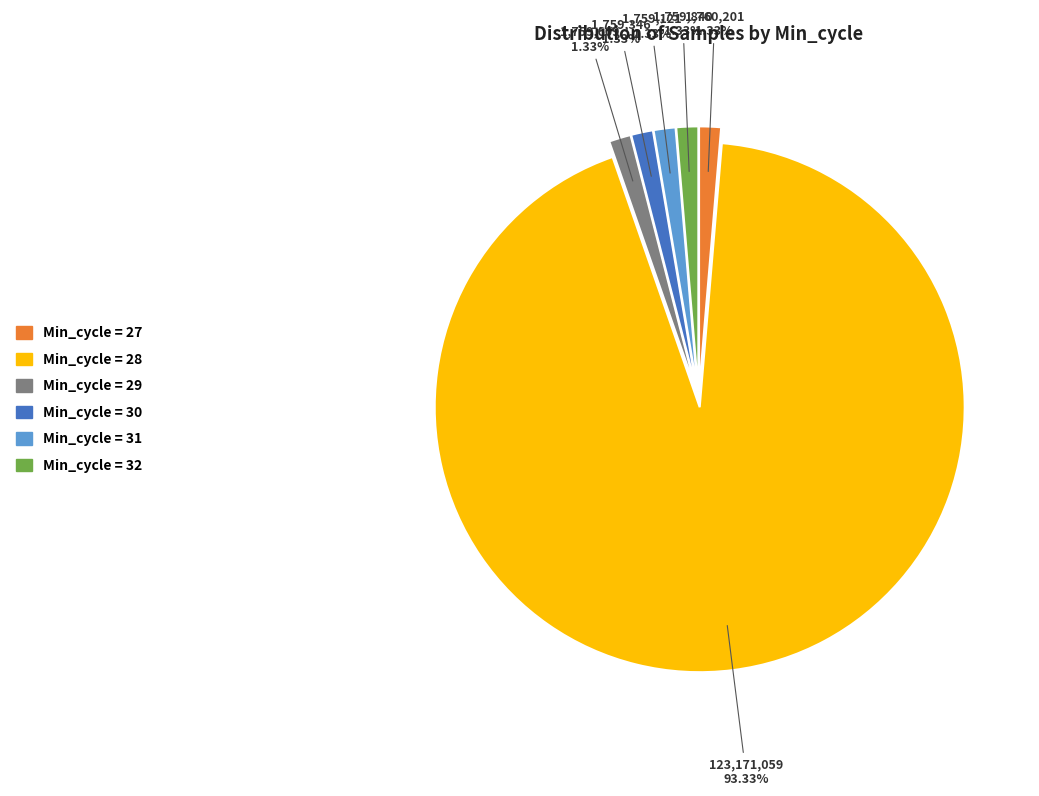

Is there any slice that represents more than half of the pie?

Yes